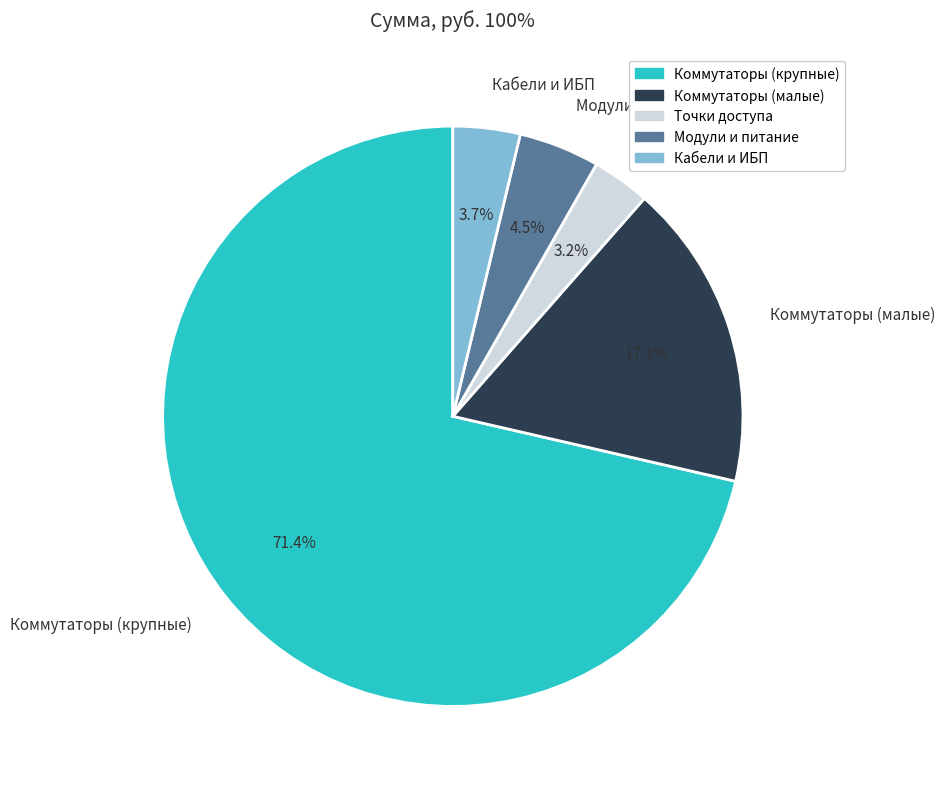

How many slices are in this pie chart?

5